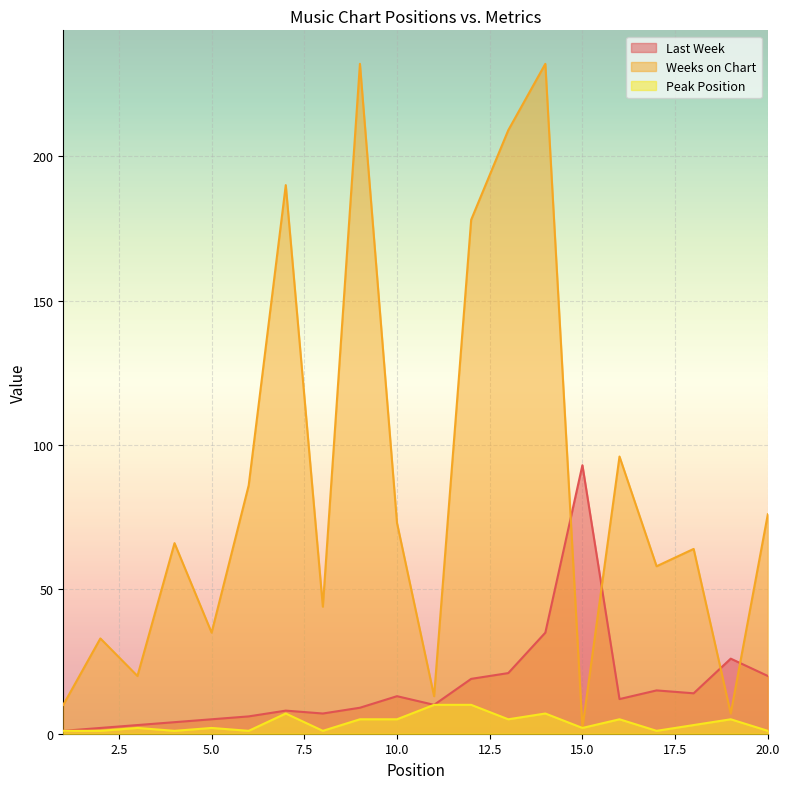

How many categories are shown in the chart?

20